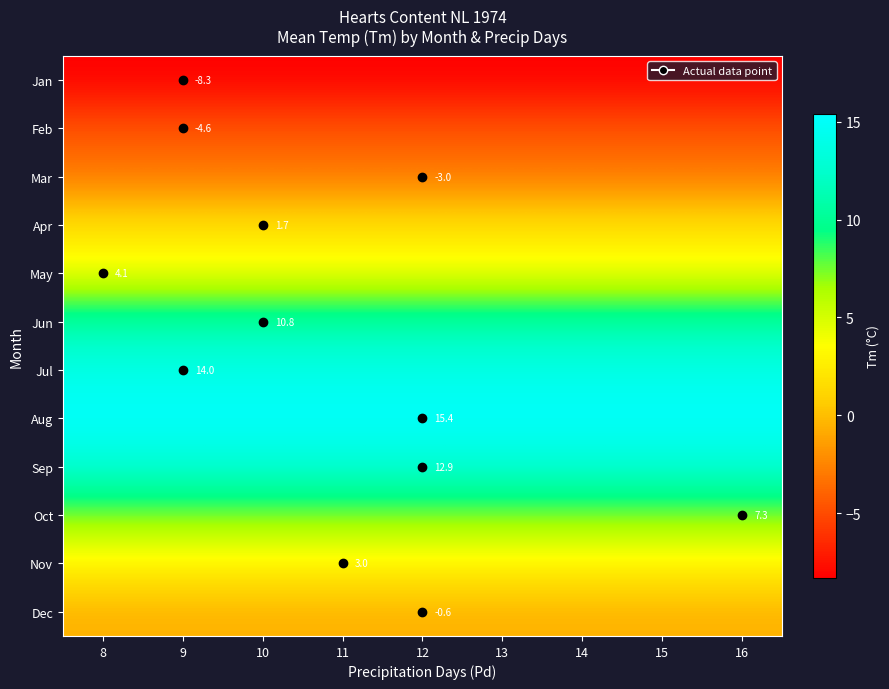

Rank the series at 9 from highest to lowest value.

Aug, Jul, Sep, Jun, Oct, May, Nov, Apr, Dec, Mar, Feb, Jan